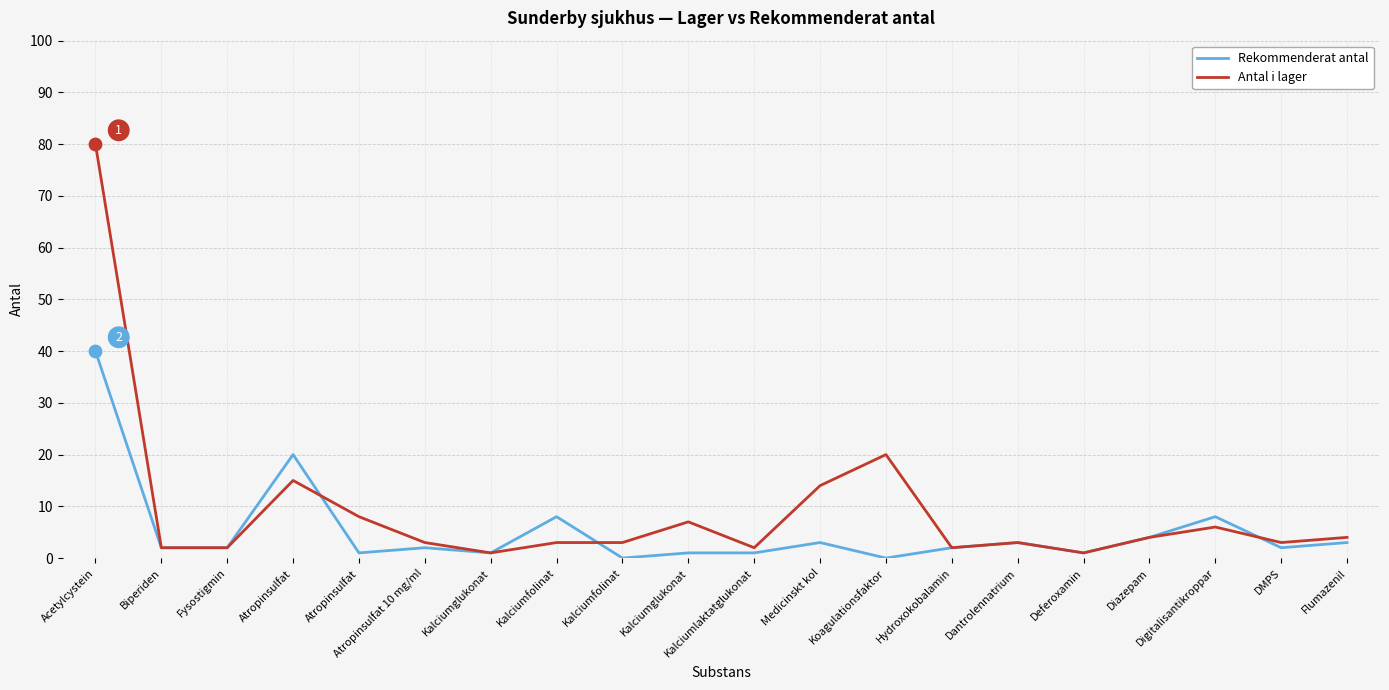

What are all the series names shown in the legend?

Rekommenderat antal, Antal i lager